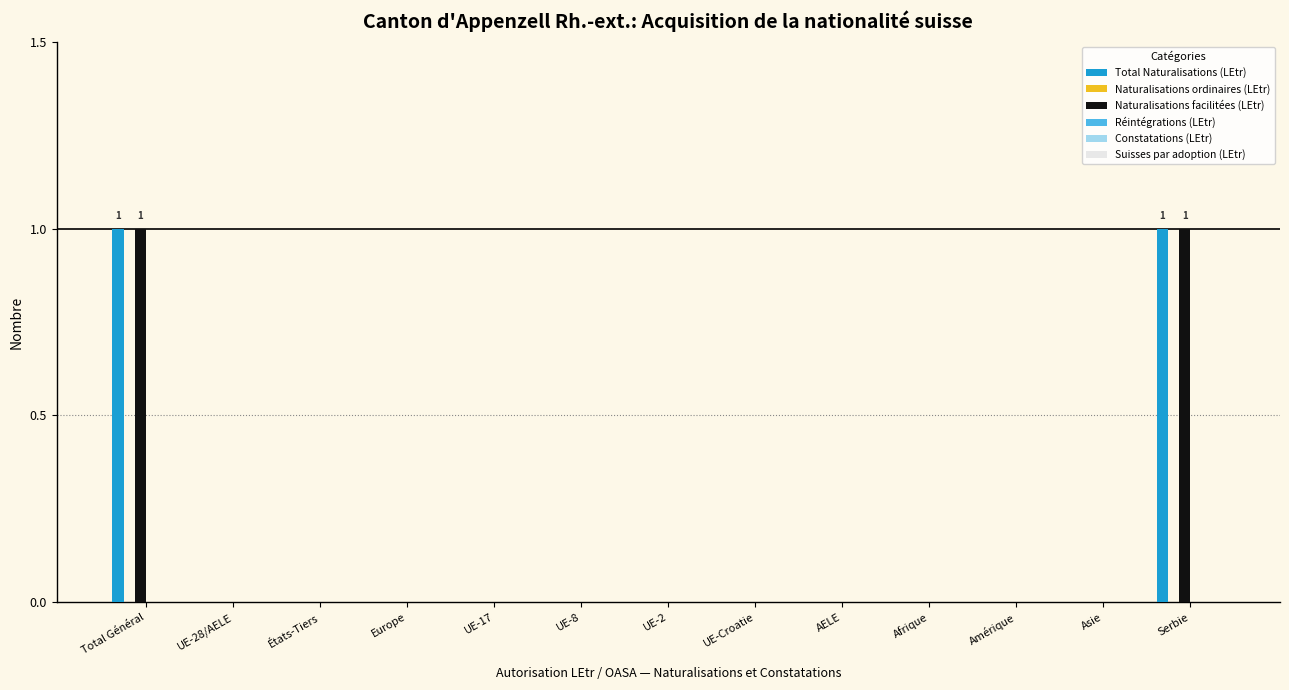

Are the bars grouped side by side (vs. stacked)?

Yes